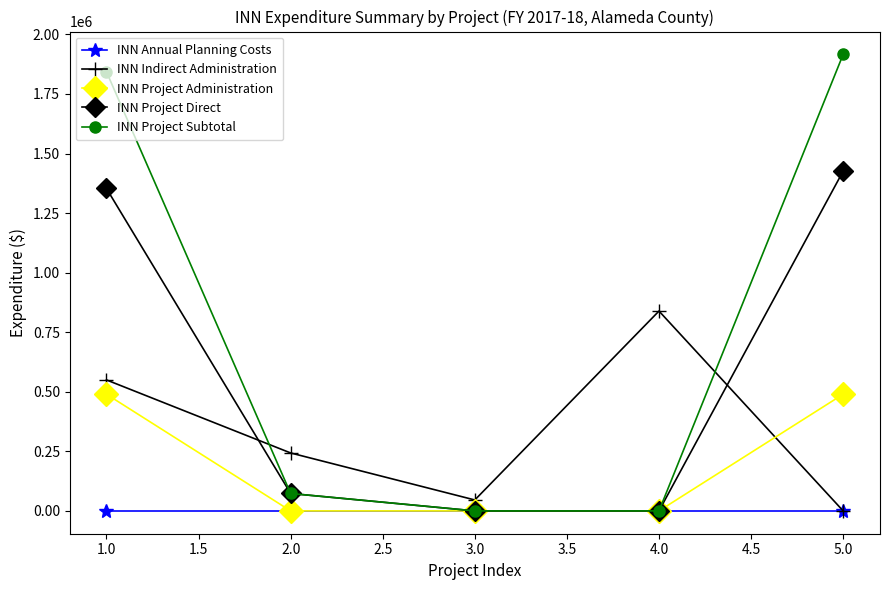

What are all the series names shown in the legend?

INN Annual Planning Costs, INN Indirect Administration, INN Project Administration, INN Project Direct, INN Project Subtotal